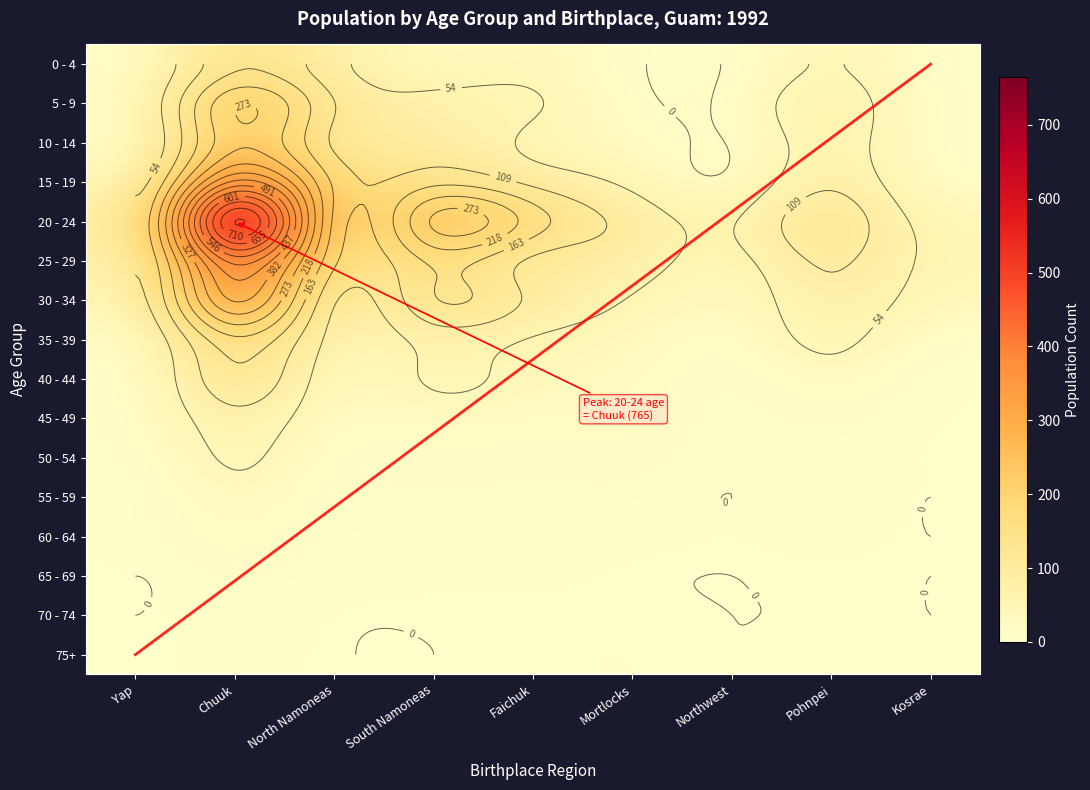

Reading left to right, extract all data points from this chart.

0 - 4: 9	155	72	29	44	5	5	58	8
5 - 9: 18	264	111	72	59	11	11	86	9
10 - 14: 9	261	101	87	46	24	3	79	10
15 - 19: 38	451	153	149	96	43	10	98	15
20 - 24: 76	765	152	282	191	89	51	144	43
25 - 29: 61	512	120	176	99	77	40	118	50
30 - 34: 43	387	61	159	97	51	19	94	38
35 - 39: 14	206	37	76	51	33	9	68	11
40 - 44: 7	150	23	62	34	28	3	34	3
45 - 49: 9	90	14	27	22	22	5	19	1
50 - 54: 8	61	9	18	12	19	3	5	2
55 - 59: 2	41	8	12	9	12	0	14	0
60 - 64: 6	29	4	13	4	6	2	7	0
65 - 69: 0	16	5	5	4	2	0	3	0
70 - 74: 0	8	2	1	2	3	0	1	0
75+: 0	7	1	0	2	4	0	3	0